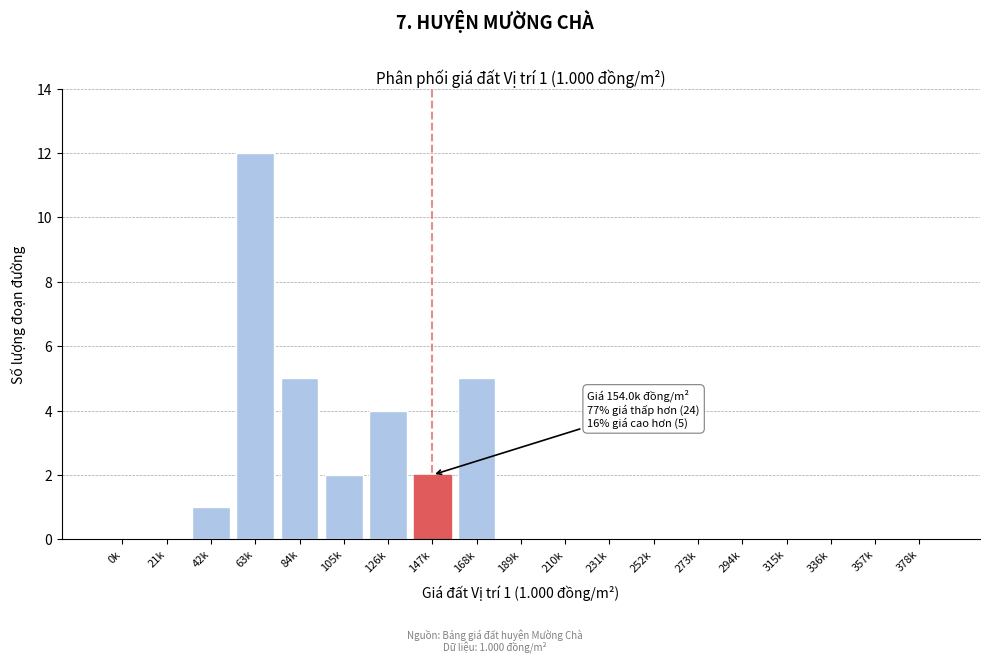

Reading left to right, what are all the values shown in this chart?

0k=0	21k=0	42k=1	63k=12	84k=5	105k=2	126k=4	147k=2	168k=5	189k=0	210k=0	231k=0	252k=0	273k=0	294k=0	315k=0	336k=0	357k=0	378k=0